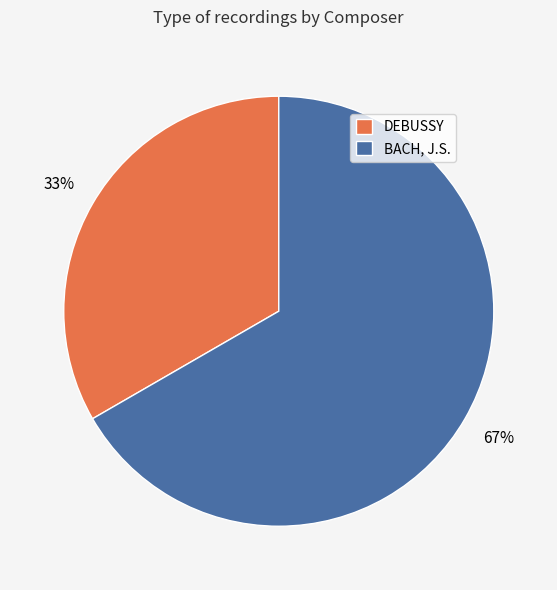

What percentage is the BACH, J.S. slice, to the nearest percent?

67%